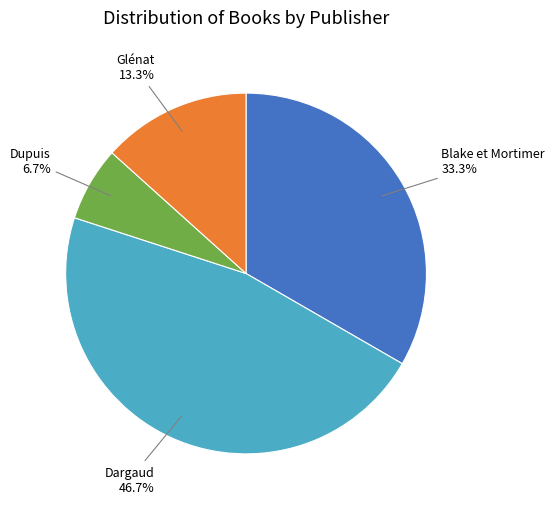

Between Glénat and Blake et Mortimer, which is larger?

Blake et Mortimer